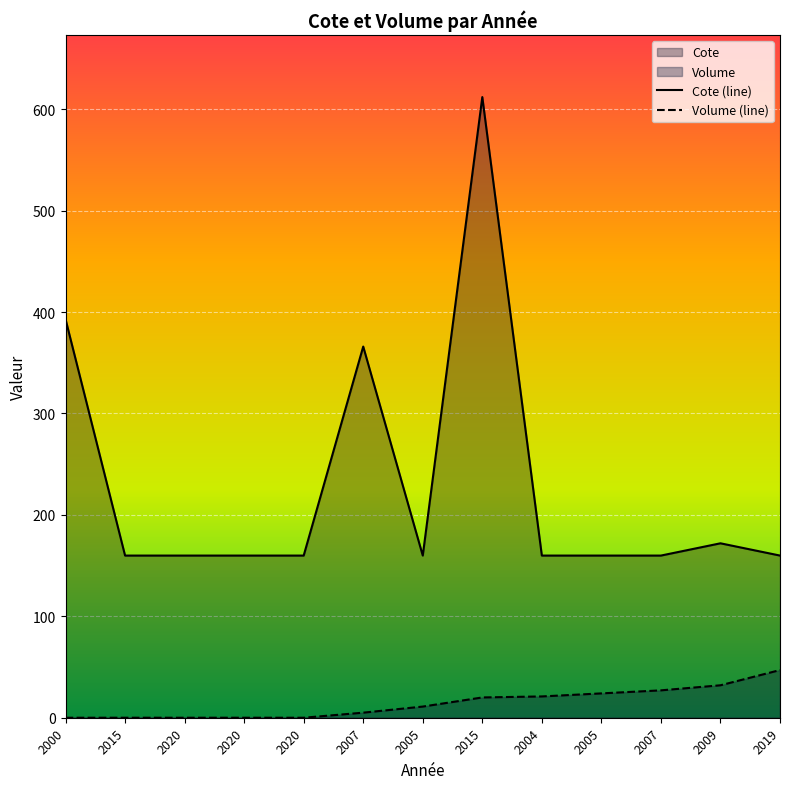

True or false: Volume (line) and Cote (line) cross at least once.

False